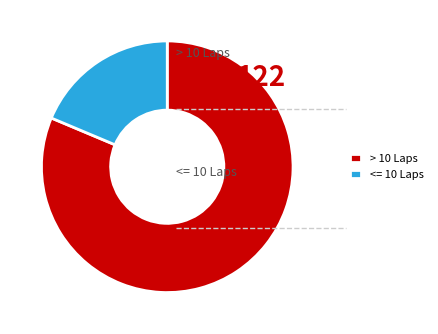

Which has a higher value, > 10 Laps or <= 10 Laps?

> 10 Laps